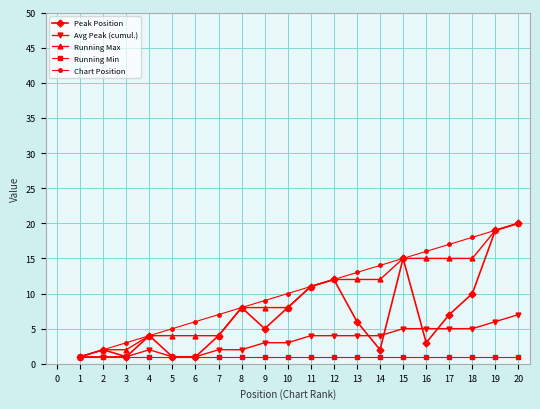

Is it true that Avg Peak (cumul.) equals 6 at 19?

True